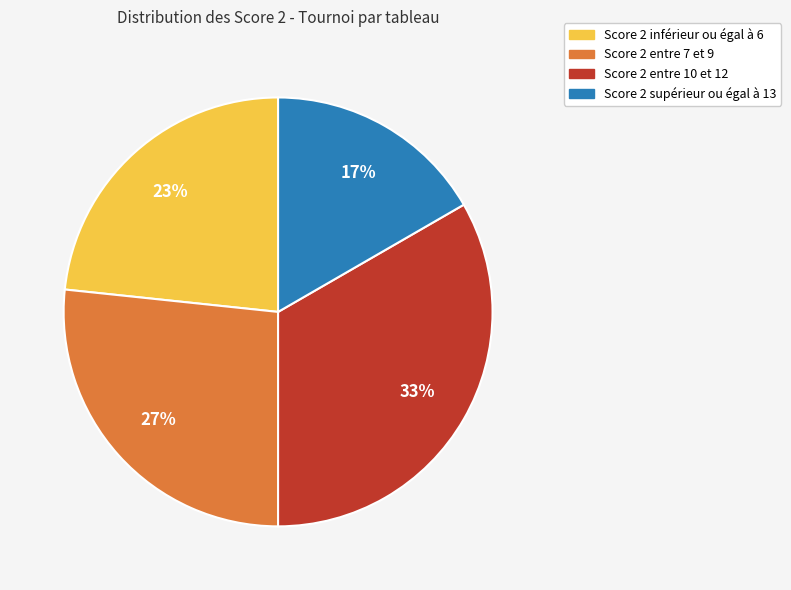

To the nearest percent, what is the average slice percentage?

25%